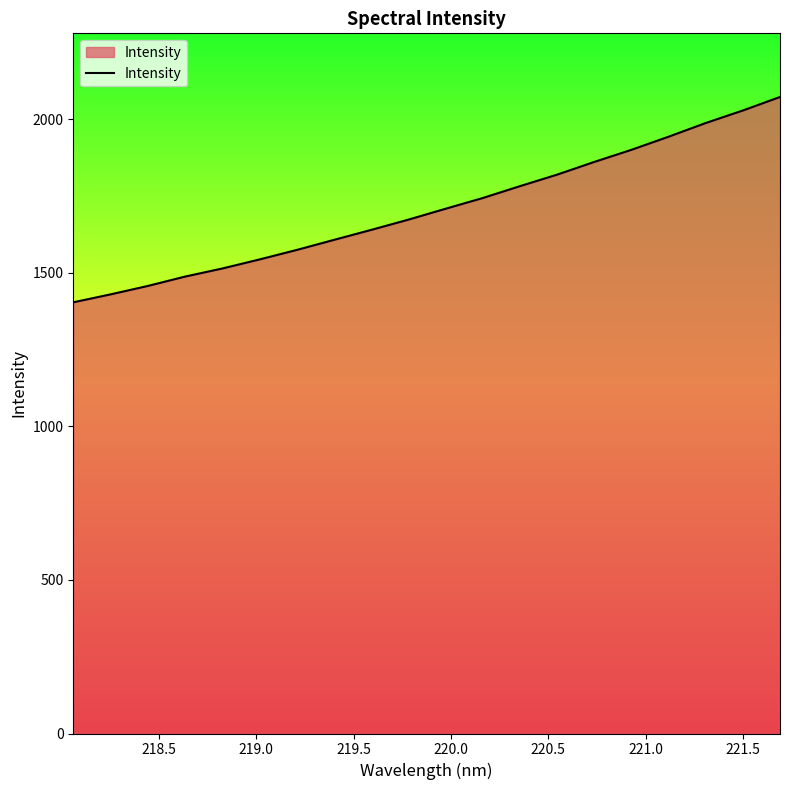

Reading right to left, transcribe all the data shown in this chart.

2071.7	2027.7	1986.9	1942.3	1899.6	1860.1	1818.8	1781.2	1742.6	1707.7	1672.2	1638.9	1606.4	1573.7	1542.8	1513.3	1487.0	1456.5	1429.2	1403.4